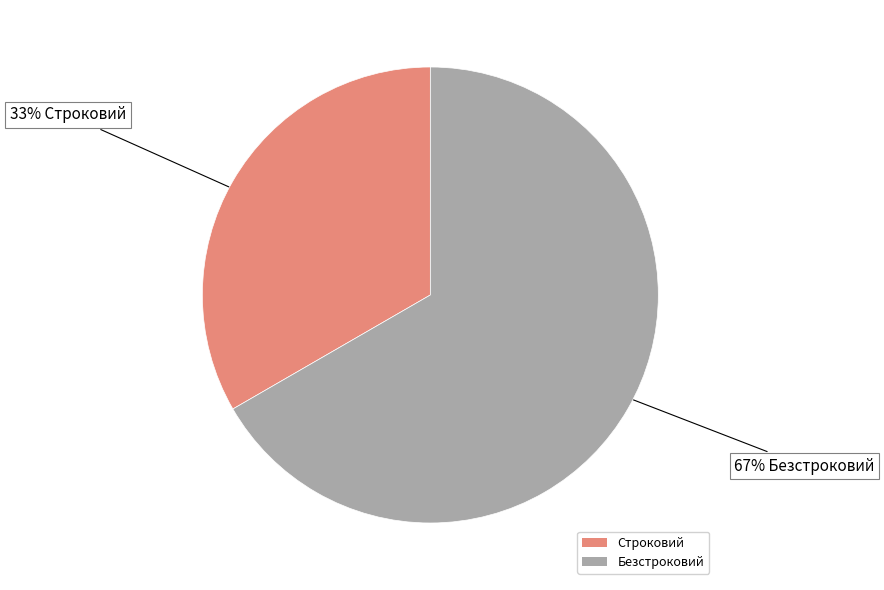

Does Безстроковий account for over 50% of the chart?

Yes